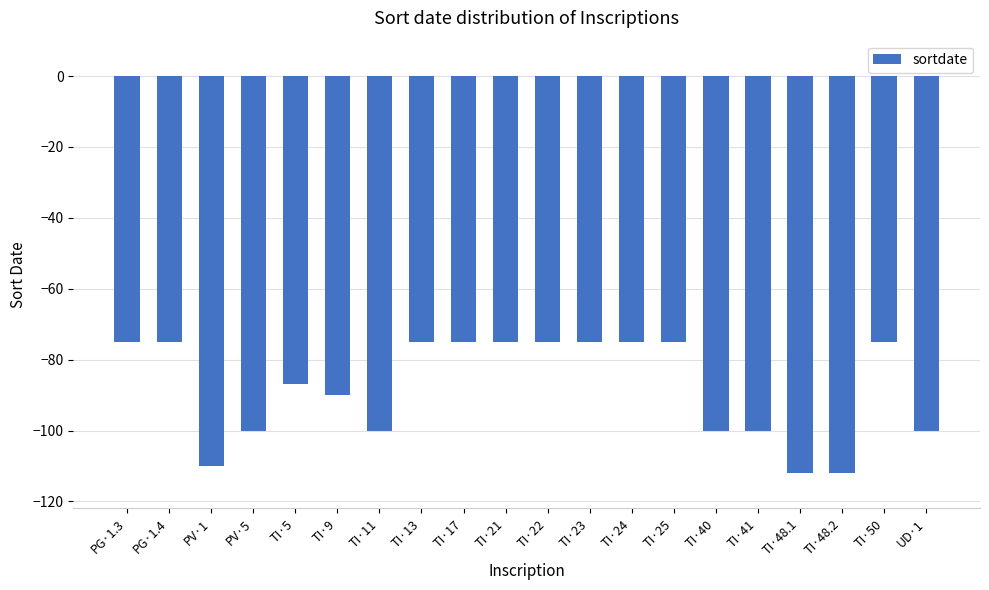

What is the minimum value shown in the chart?

-112